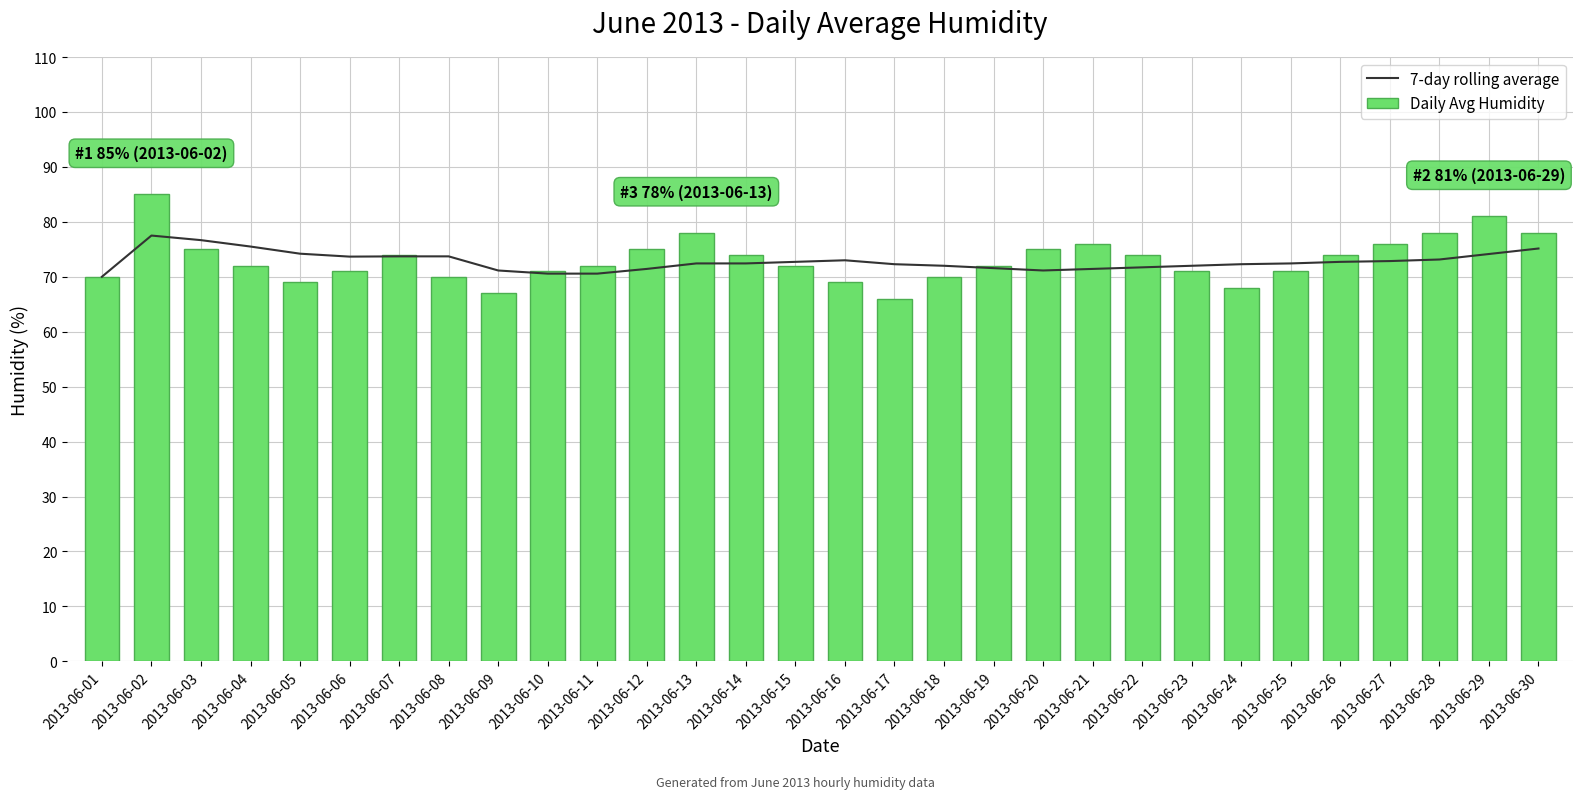

What is the minimum value shown in the chart?

66.0